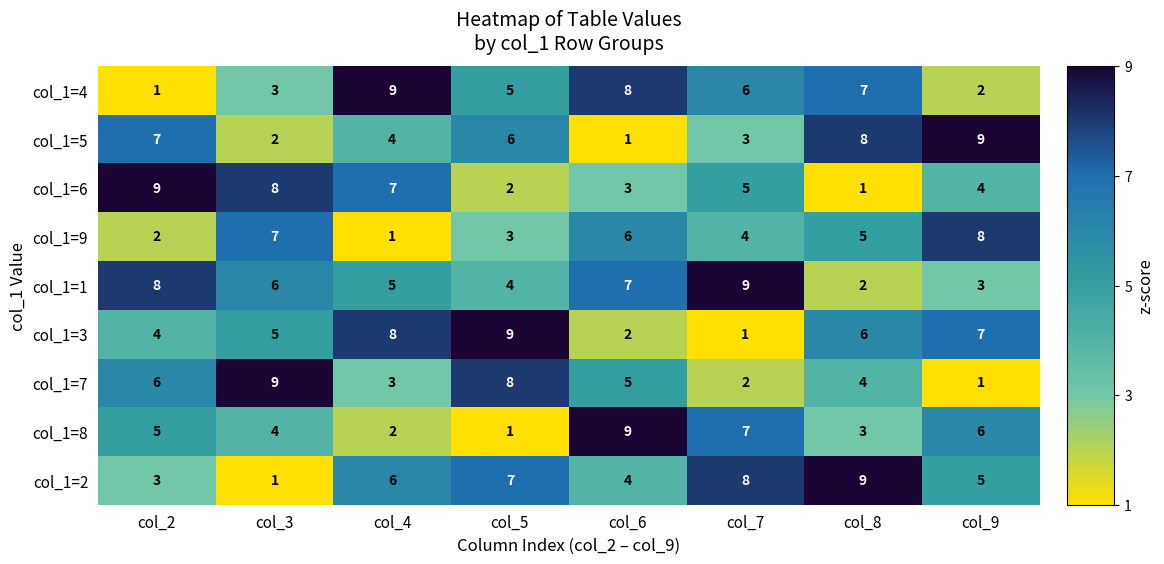

At which label does col_1=9 first exceed 5?

col_3